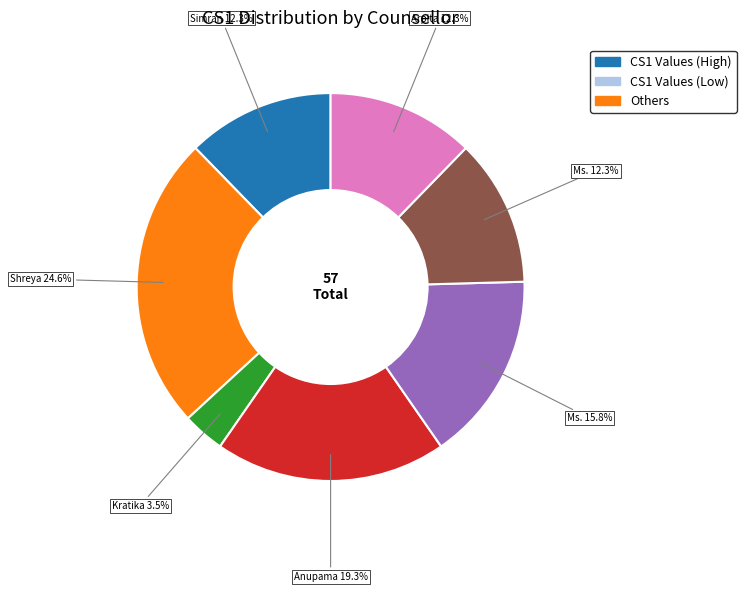

Does any single category account for the majority?

No